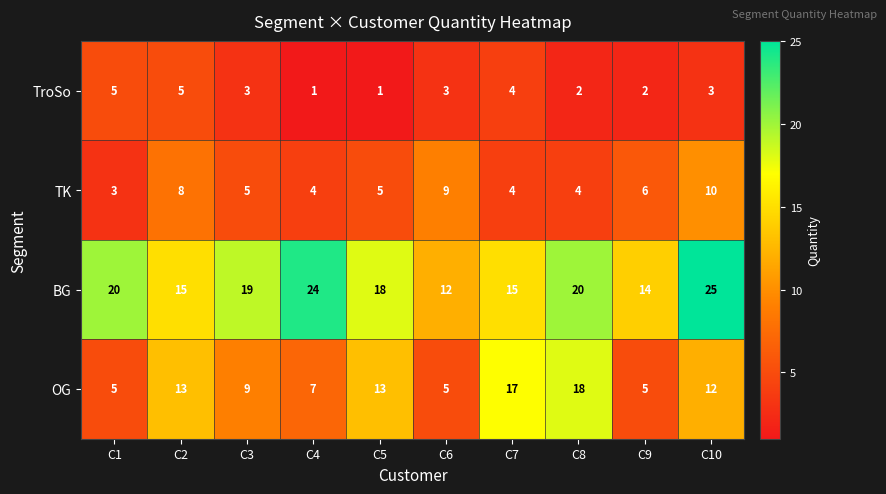

The value of TroSo at C4 is 1. True or false?

True